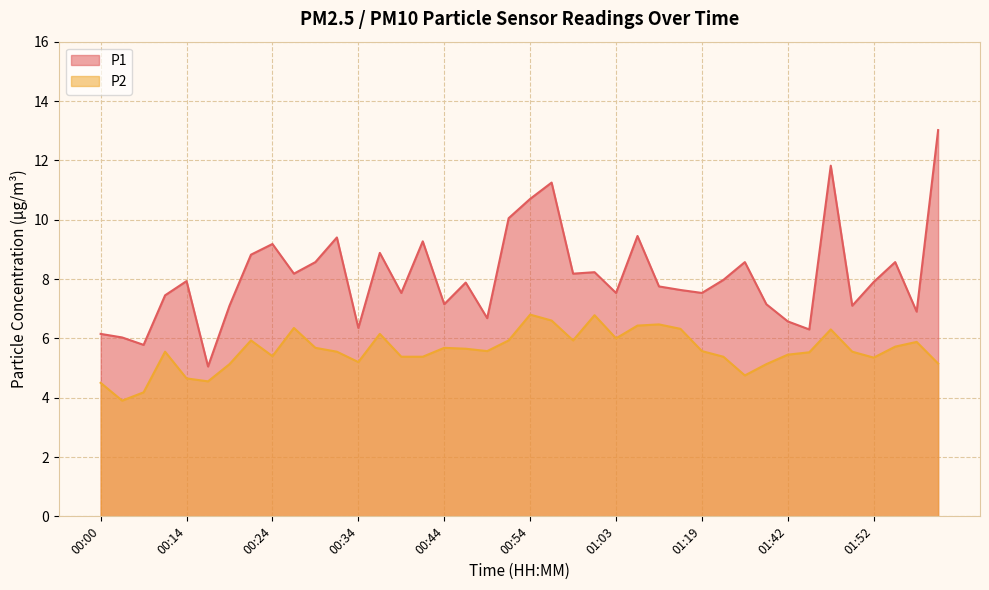

Which category has the lowest value in the P2 series?

00:02